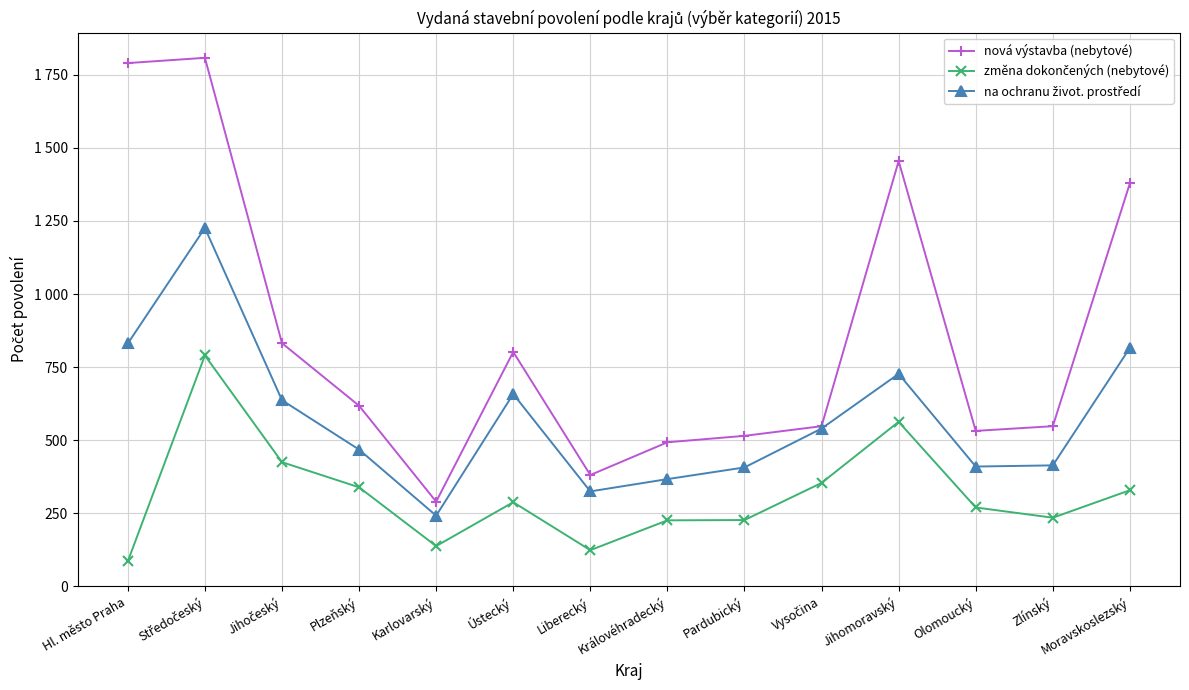

What is the sum of all na ochranu život. prostředí values?

8068